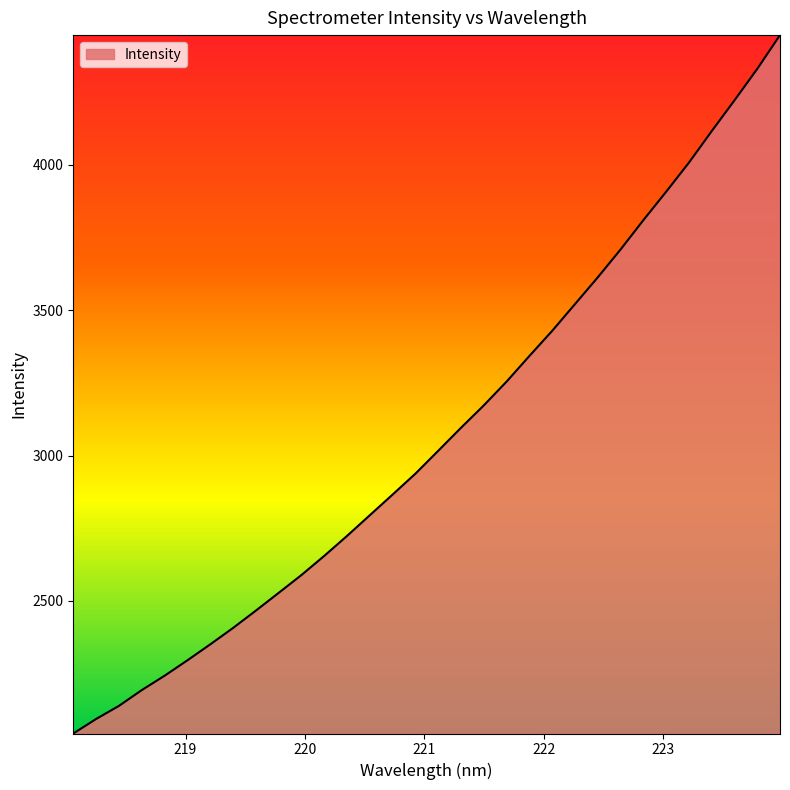

Count the number of values greater than 3016.

16